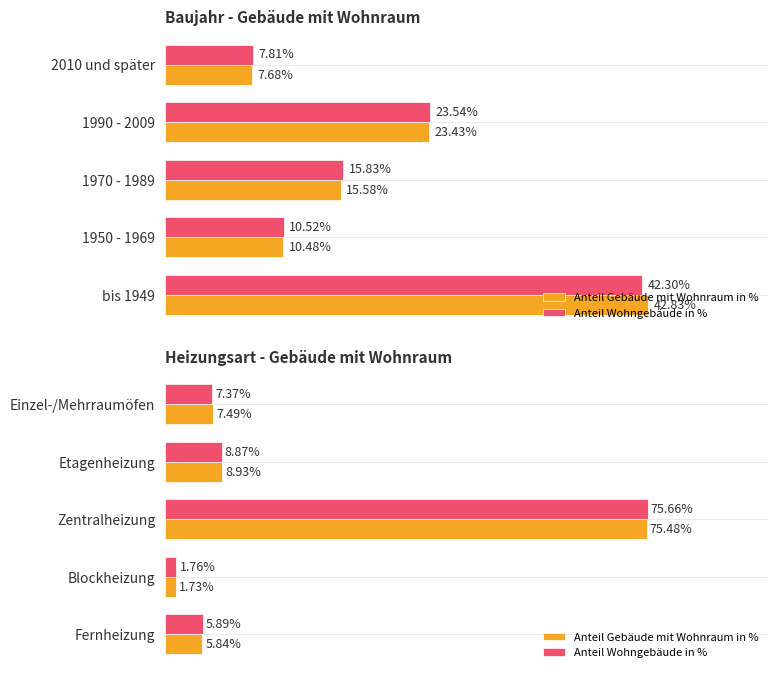

Rank the series by their maximum value, from lowest to highest.

Anteil Gebäude mit Wohnraum in %, Anteil Wohngebäude in %